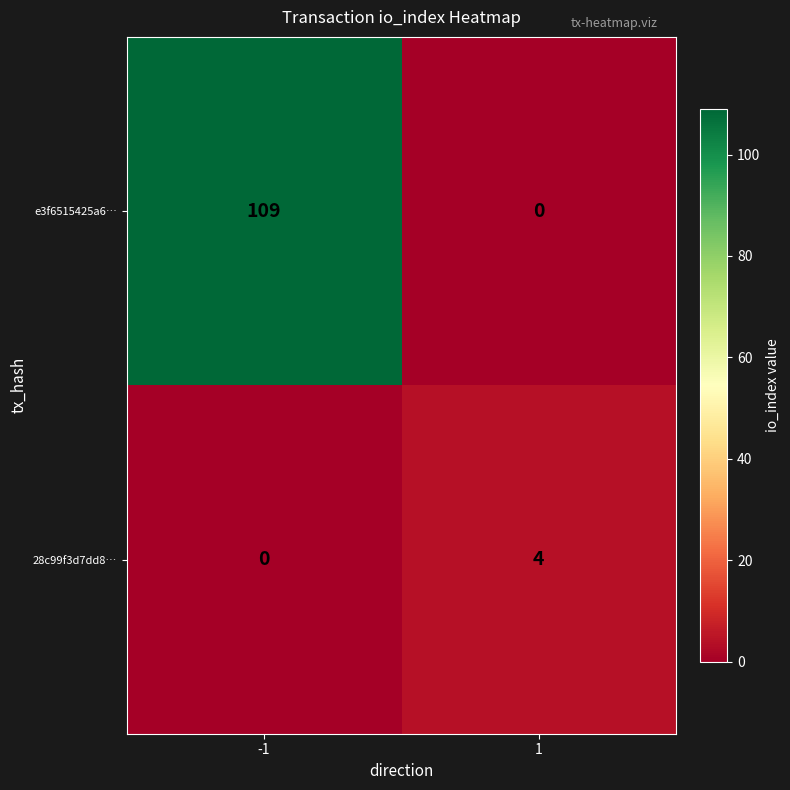

List the series in order of their overall mean, lowest first.

28c99f3d7dd8…, e3f6515425a6…